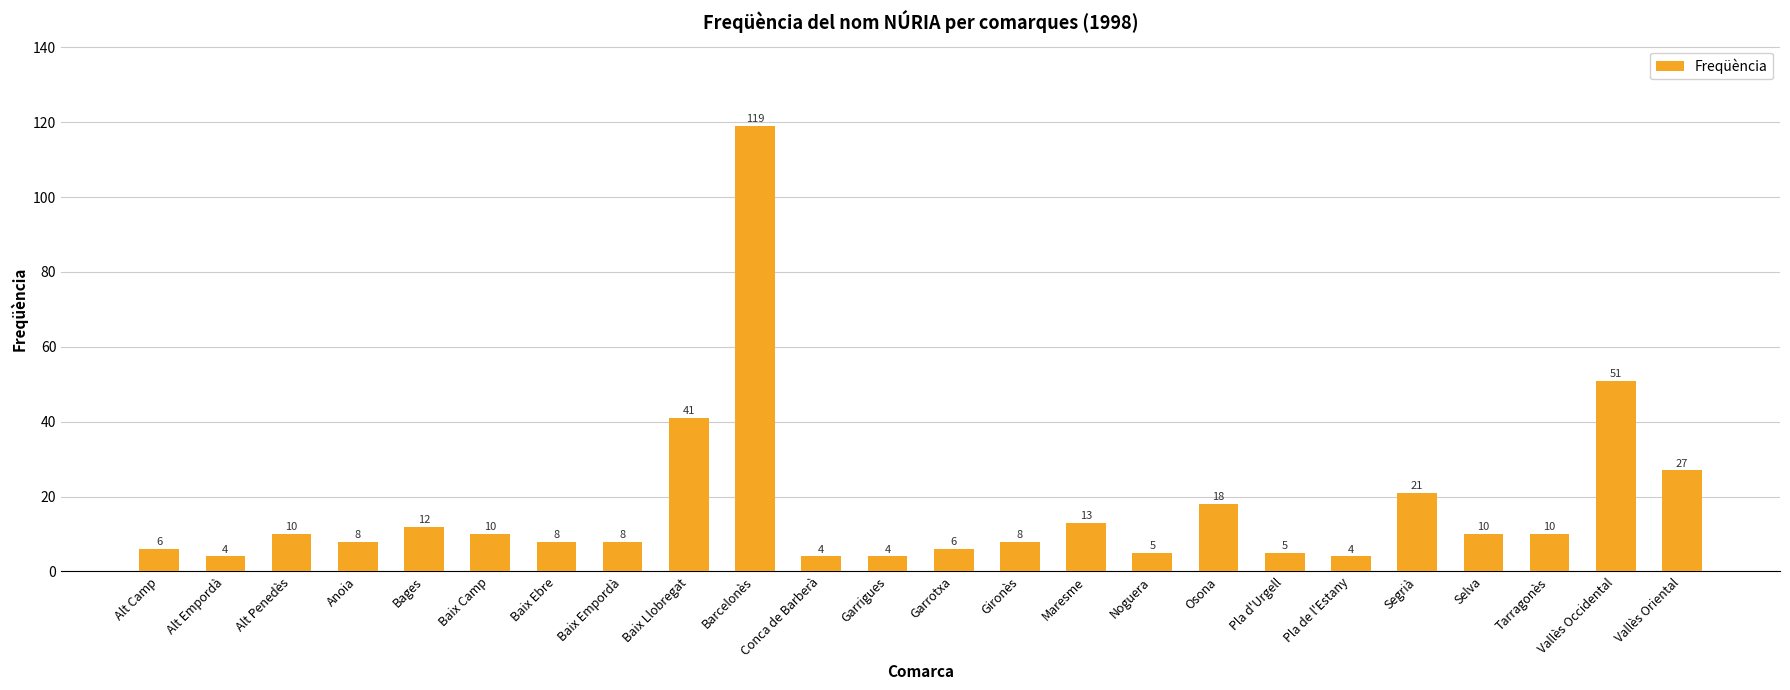

Between Gironès and Tarragonès, which is larger?

Tarragonès